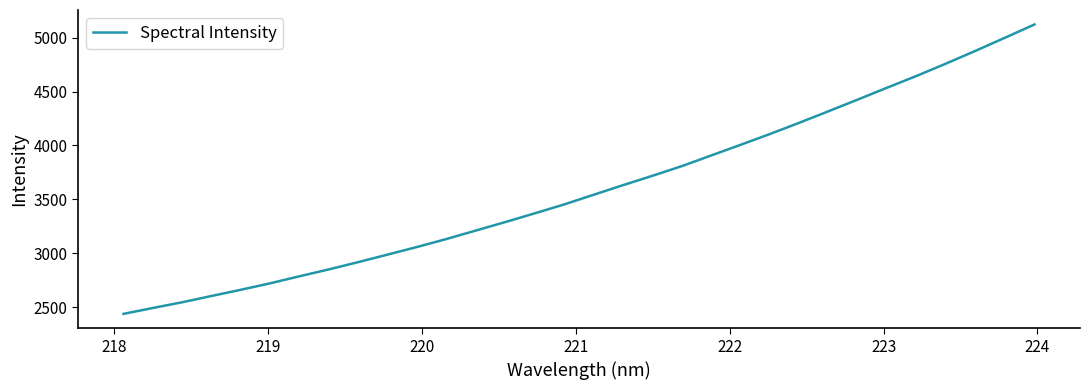

What is the difference between the maximum and minimum values?

2684.0